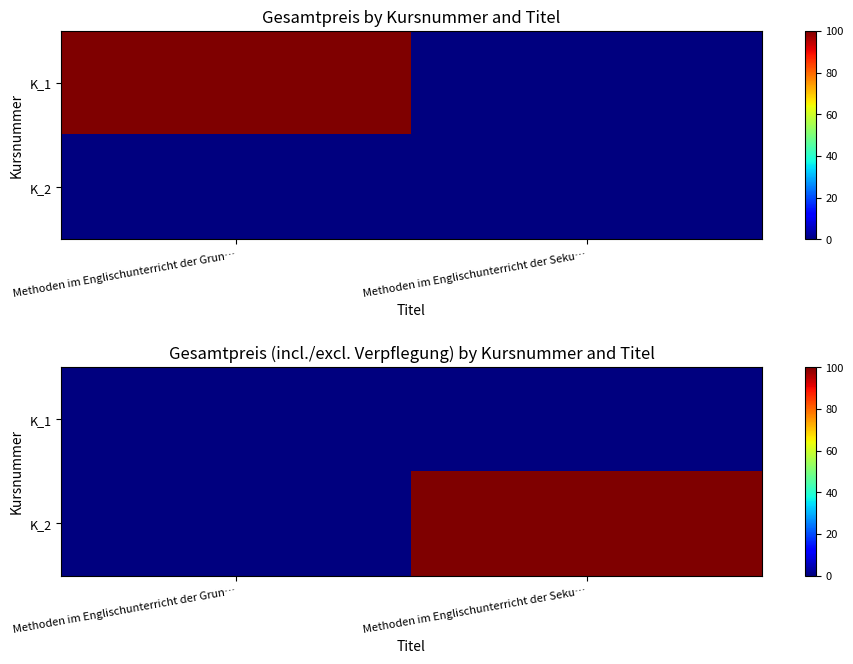

Which category has the highest value in the K_1 series?

Methoden im Englischunterricht der Grun…